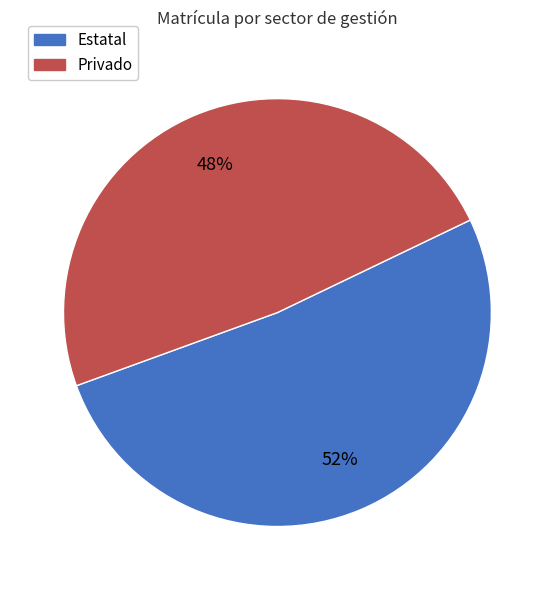

Do Privado and Estatal together represent more than half of the pie?

Yes